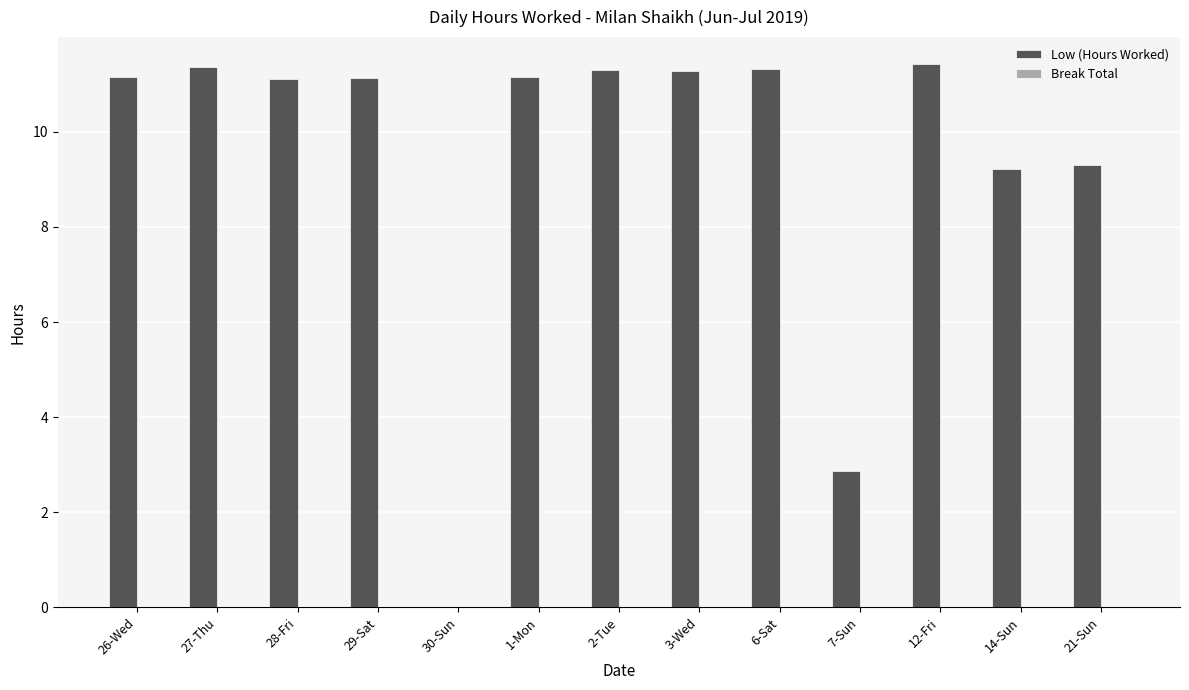

What is the maximum value shown in the chart?

11.4